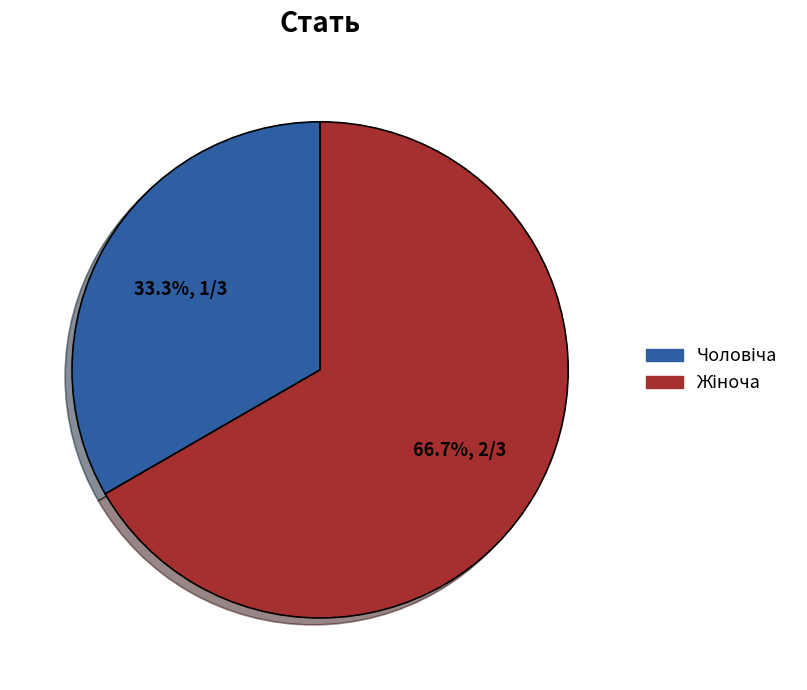

To the nearest percent, what is the average slice percentage?

50%